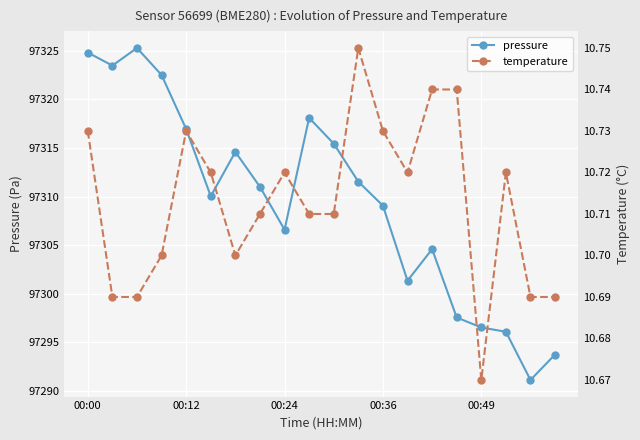

True or false: pressure has a value of 97315.4 at 10.

True